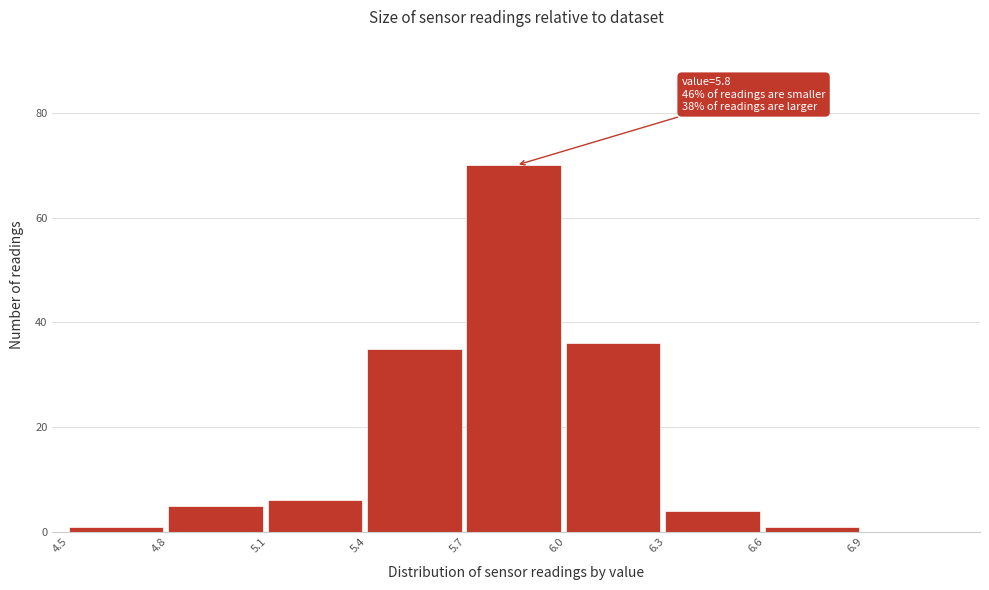

Over which range of the x-axis is the bar tallest?

5.7 to 6.0